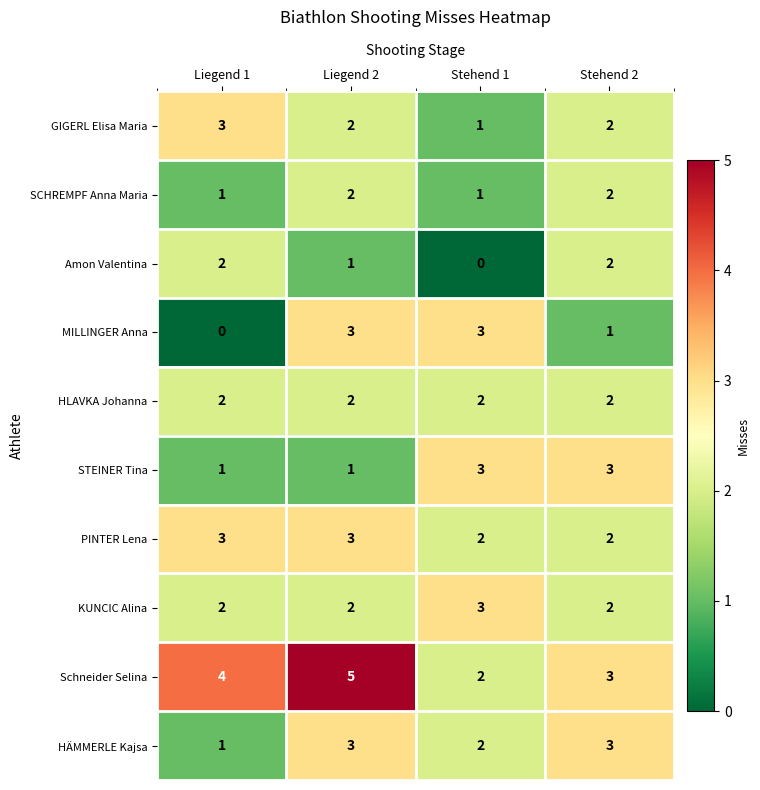

Is it true that Amon Valentina equals 1 at Liegend 2?

True